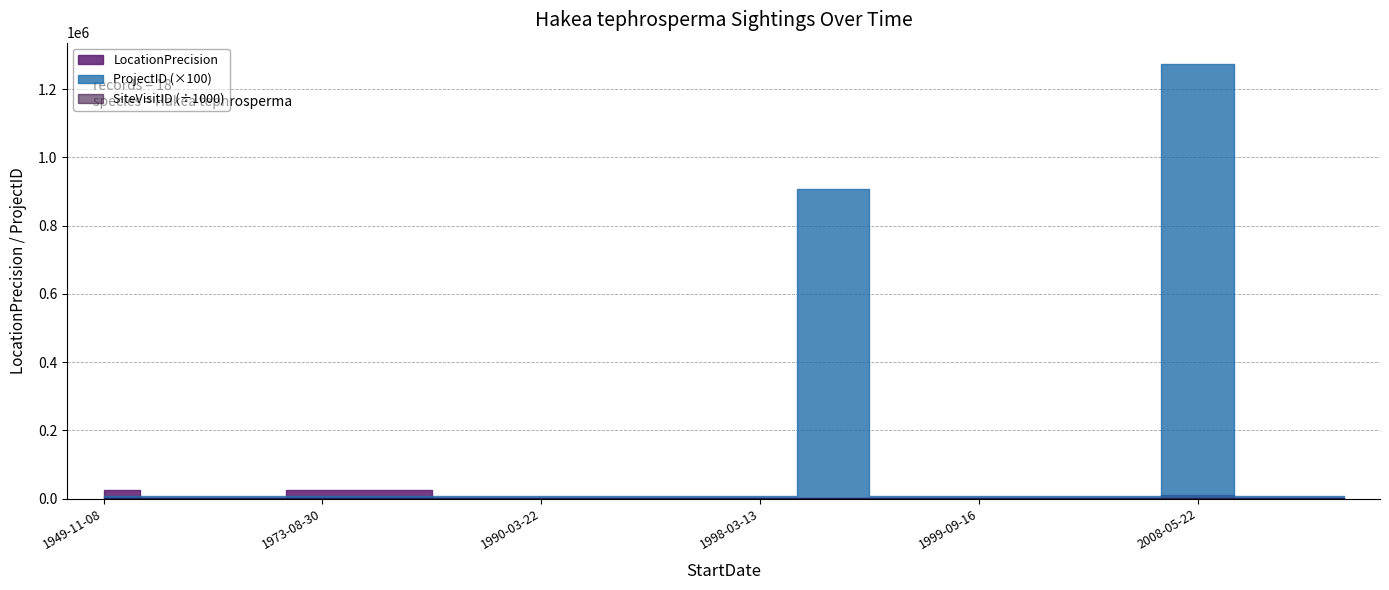

Is the value of SiteVisitID at 1998-03-13 greater than the value of LocationPrecision at 1976-07-18?

Yes